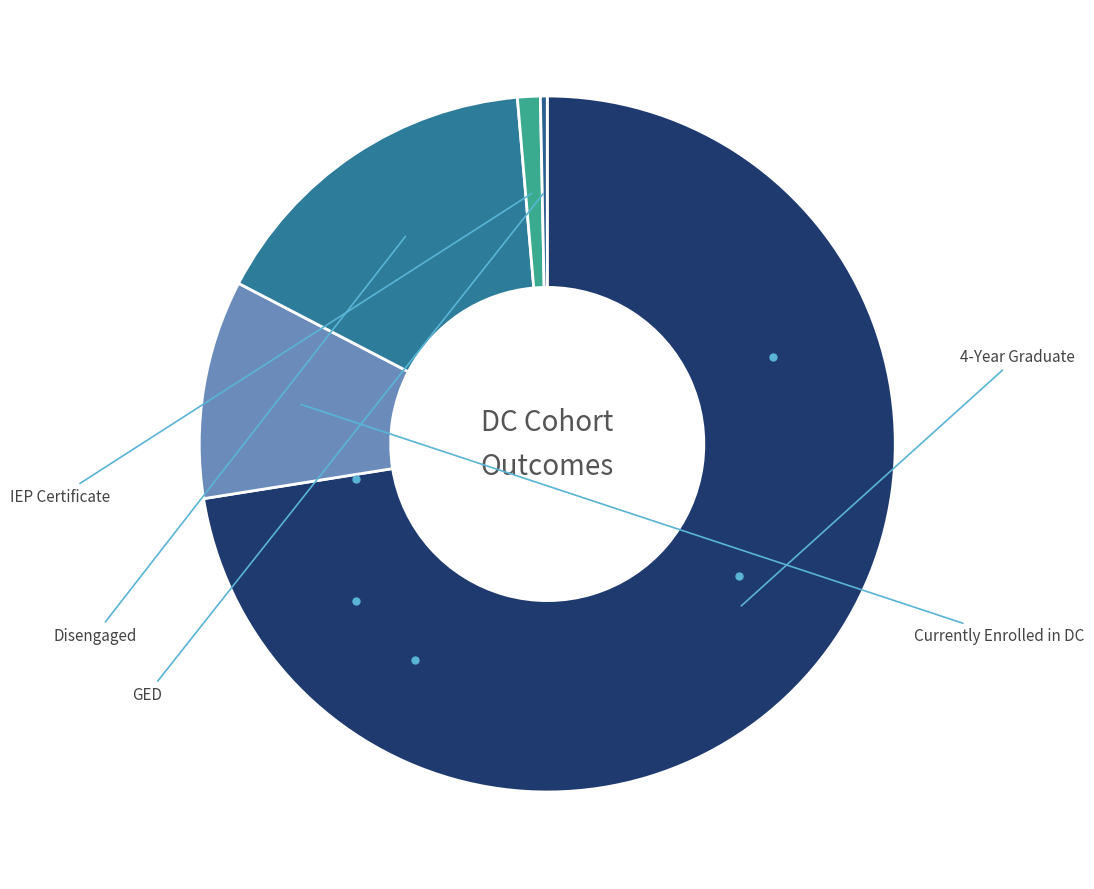

Which category has the biggest portion of the pie?

4-Year Graduate